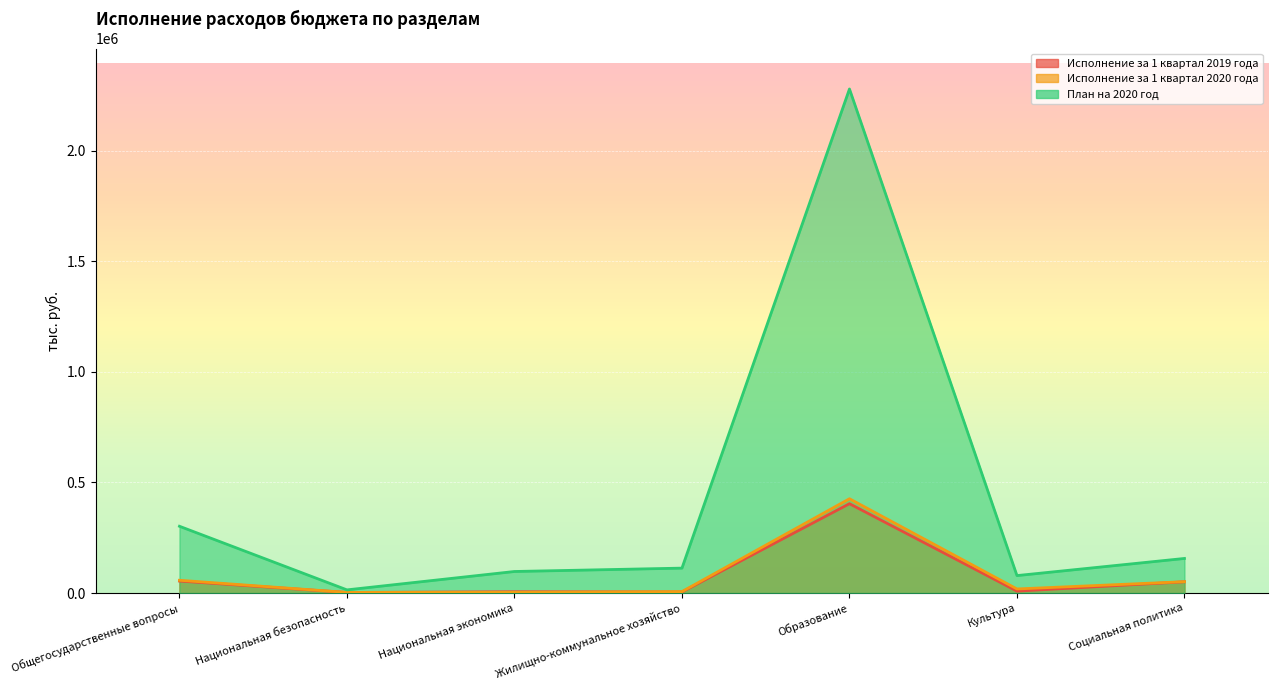

Is the value of Исполнение за 1 квартал 2020 года at Национальная безопасность greater than the value of План на 2020 год at Национальная безопасность?

No